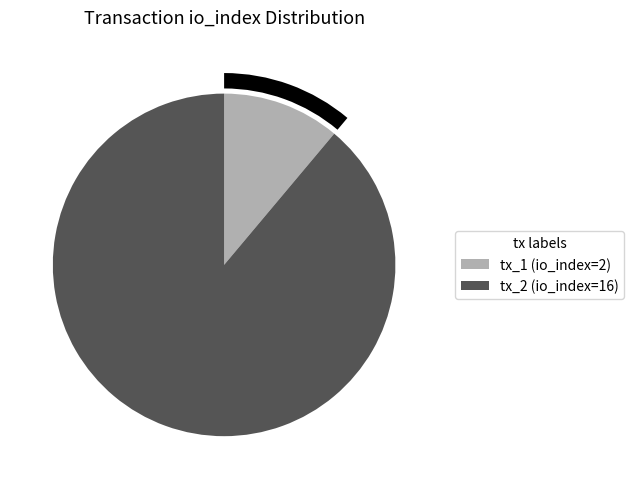

True or false: tx_1 (io_index=2) accounts for 11% of the total.

True